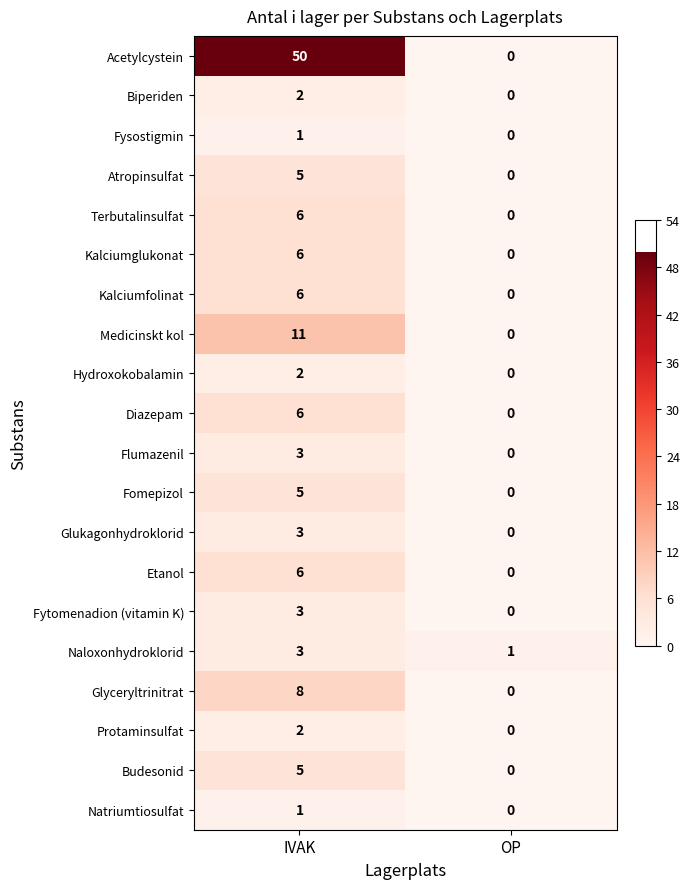

What is the approximate value of Etanol at IVAK?

6